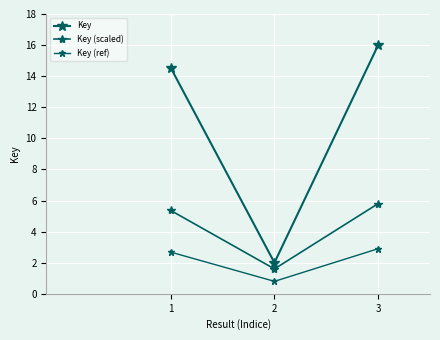

What is the smallest value displayed?

0.8